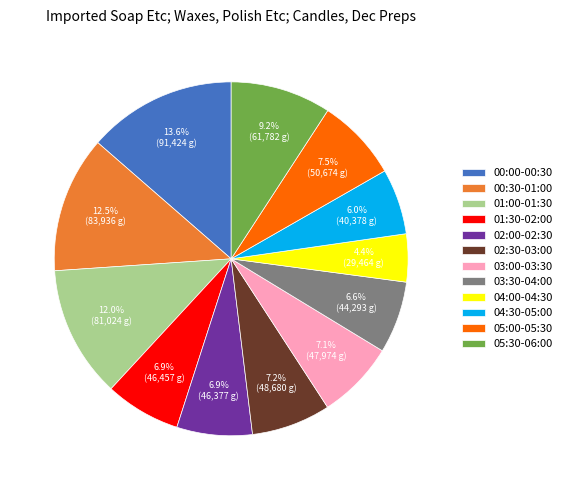

How many segments does this pie chart have?

12